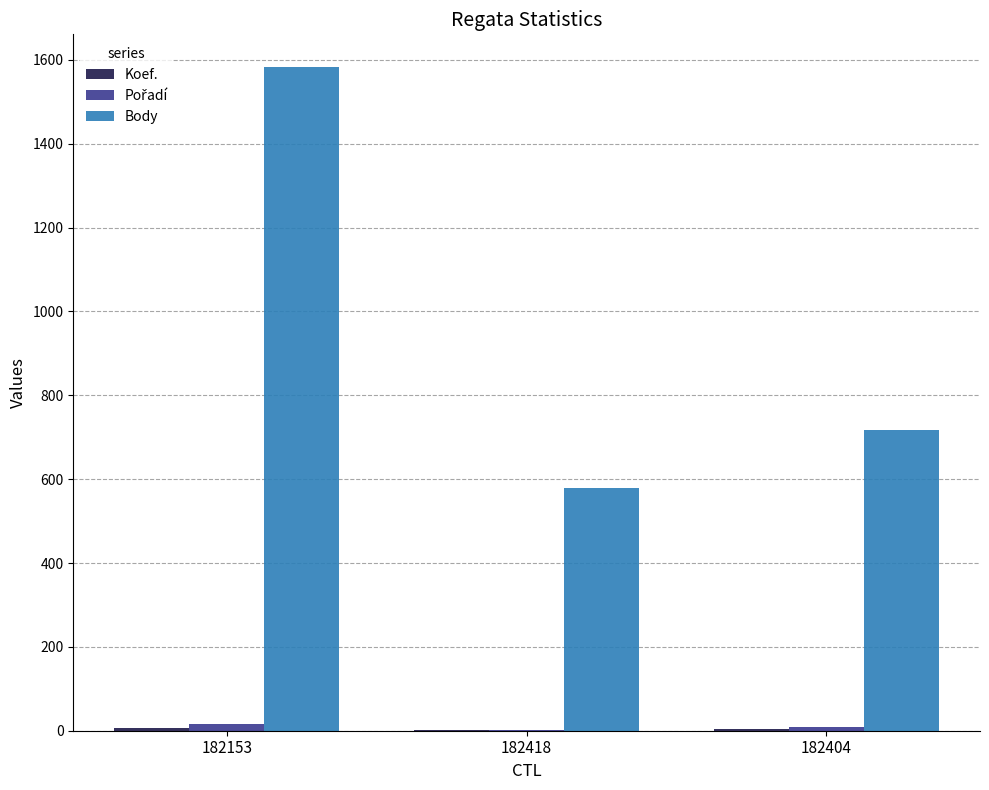

What is the sum of all Body values?

2878